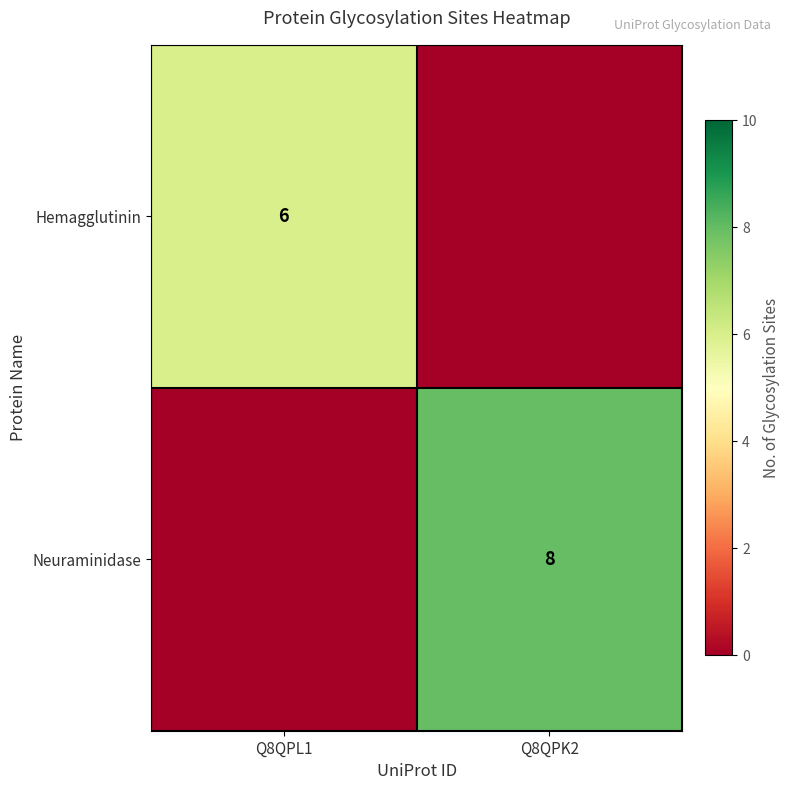

The value of Neuraminidase at Q8QPK2 is 8. True or false?

True